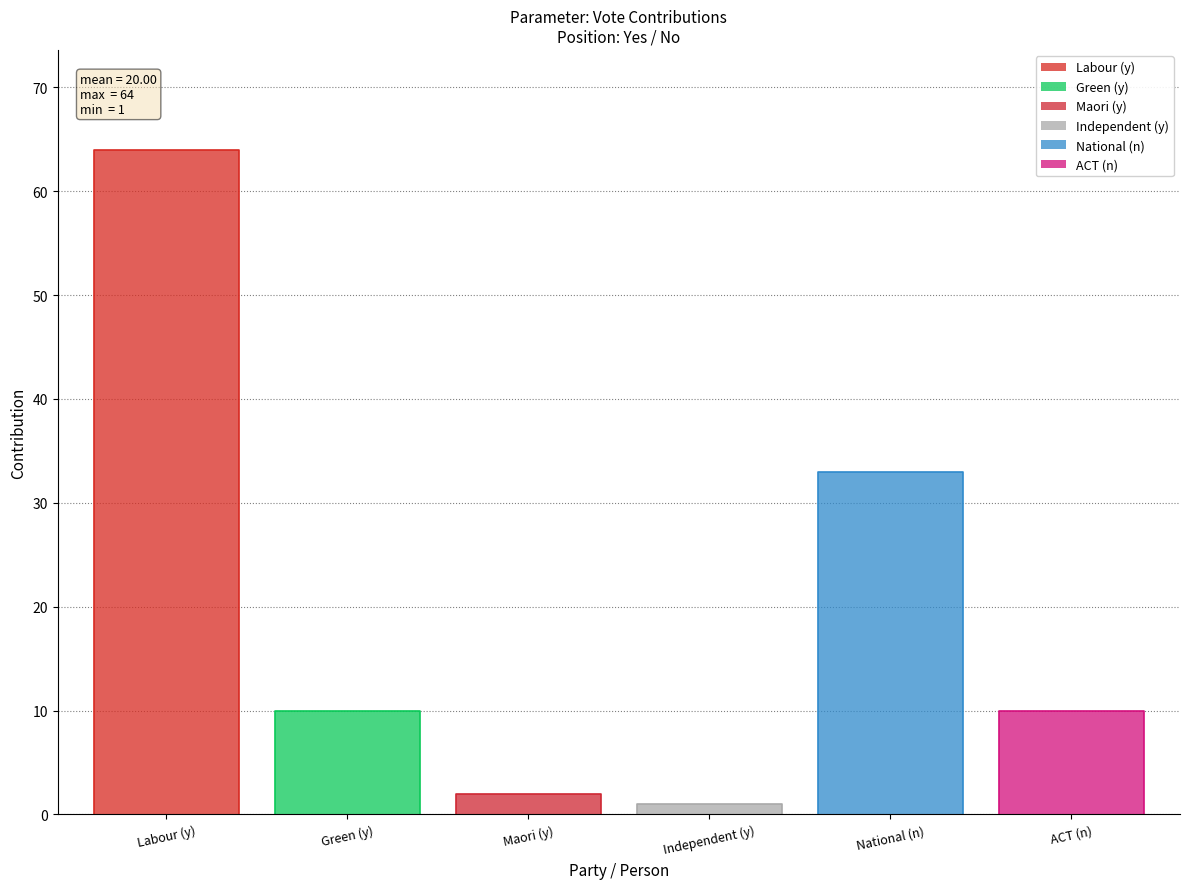

Where is the data nearest to the value 32?

National (n)